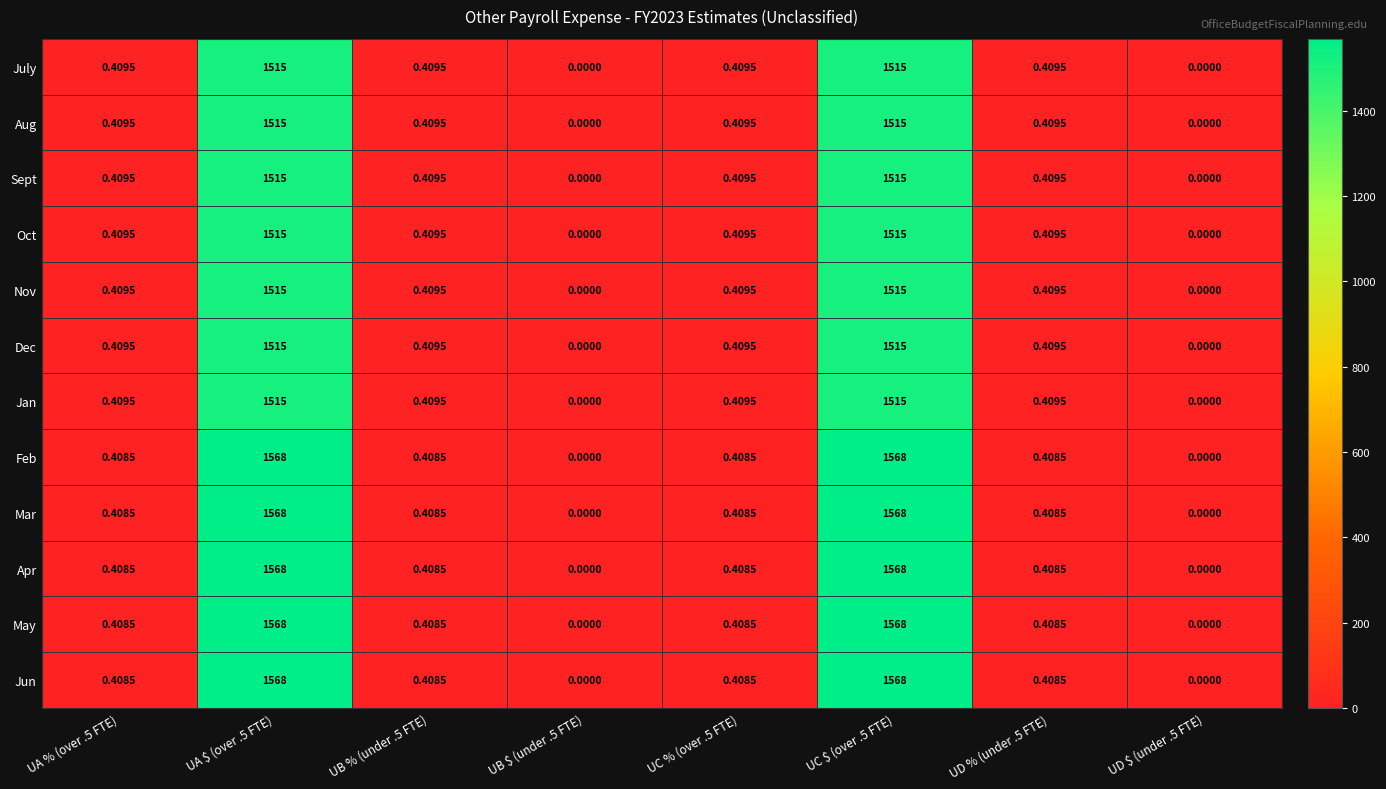

Is the value of Dec at UC % (over .5 FTE) greater than the value of Mar at UD % (under .5 FTE)?

Yes